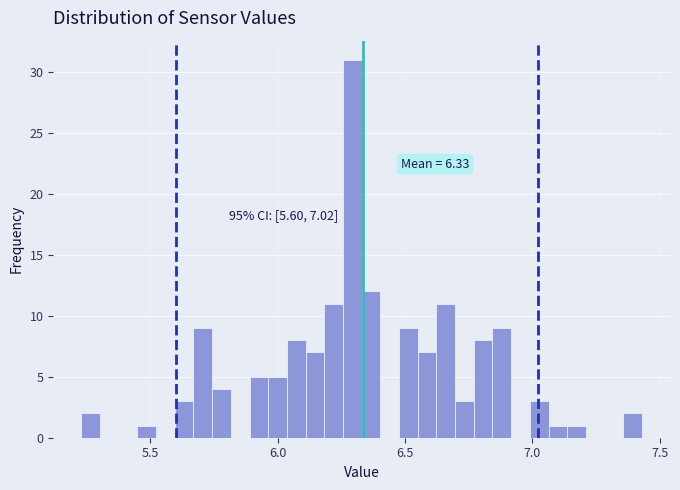

Around what value on the x-axis is the tallest bar? Give the approximate position of its centre, as read against the axis.

6.30